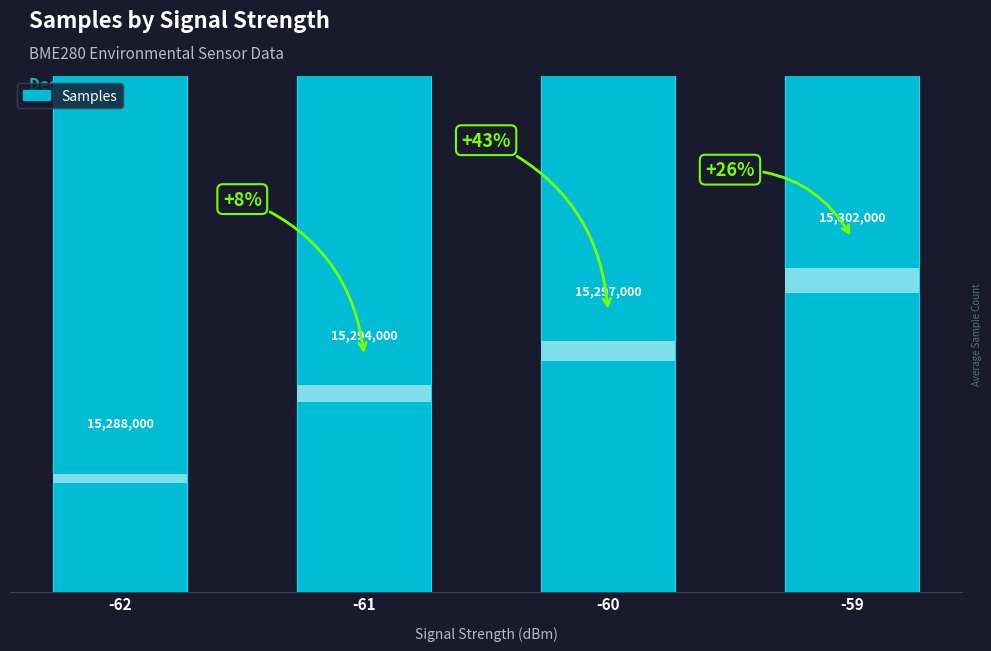

Reading left to right, list all the values displayed in this chart.

15288000	15294000	15297000	15302000